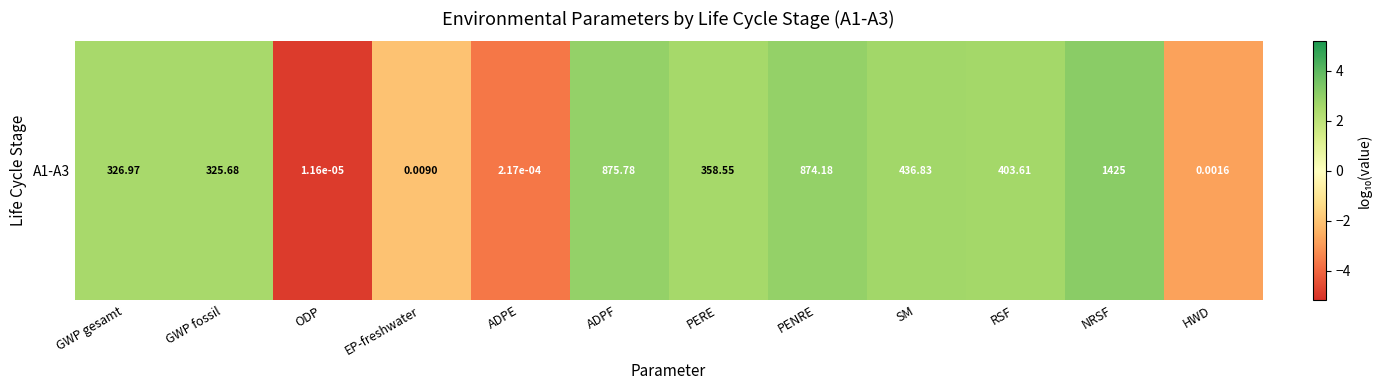

Reading right to left, what are all the values shown in this chart?

-2.8	3.2	2.6	2.6	2.9	2.6	2.9	-3.7	-2.0	-4.9	2.5	2.5